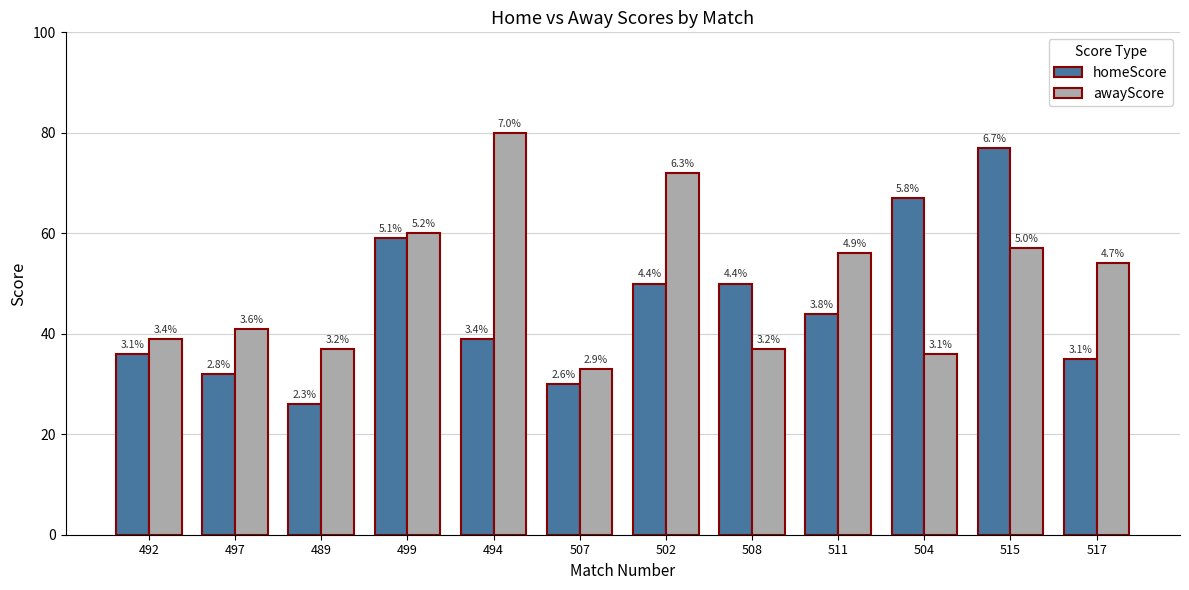

What is the label of the 8th bar from the left?

508